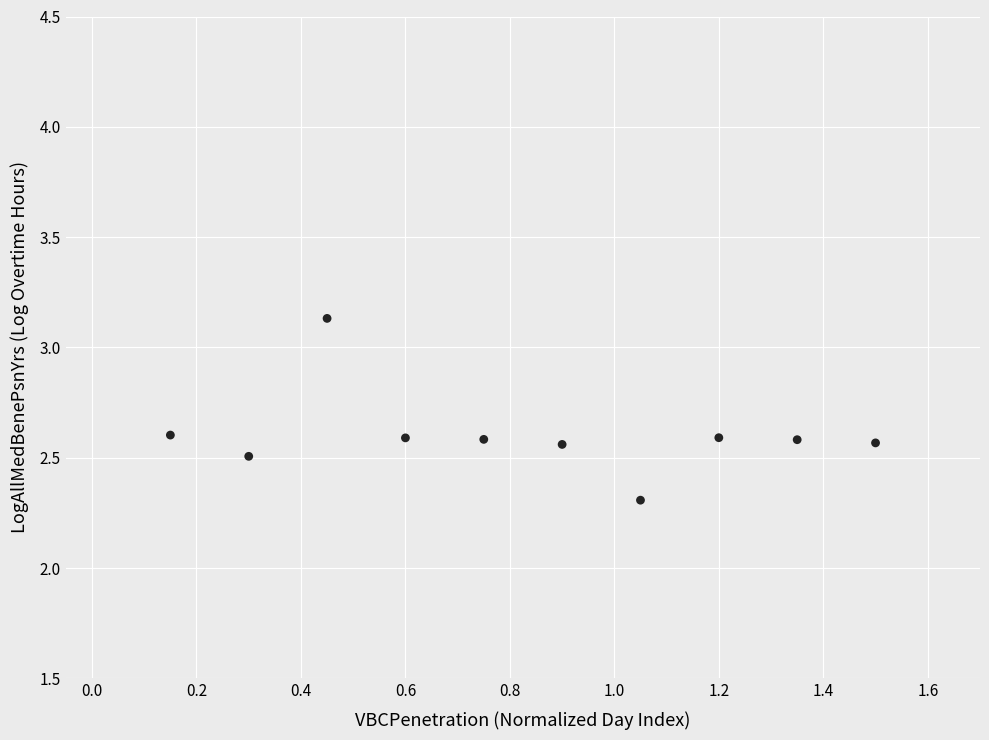

What Y value in the scatter plot is closest to 2?

2.3